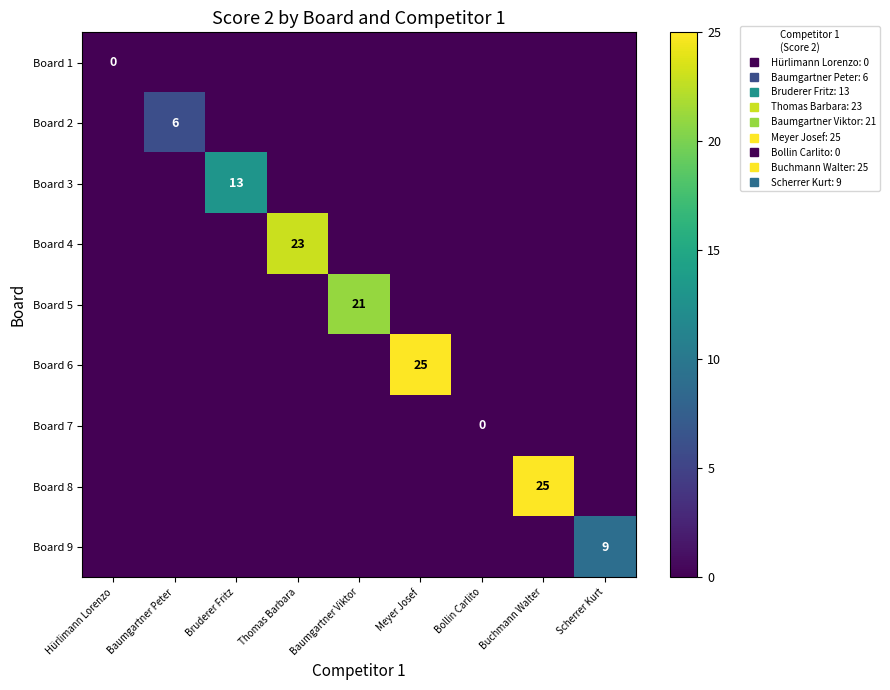

Which label corresponds to the largest value in the chart?

Meyer Josef